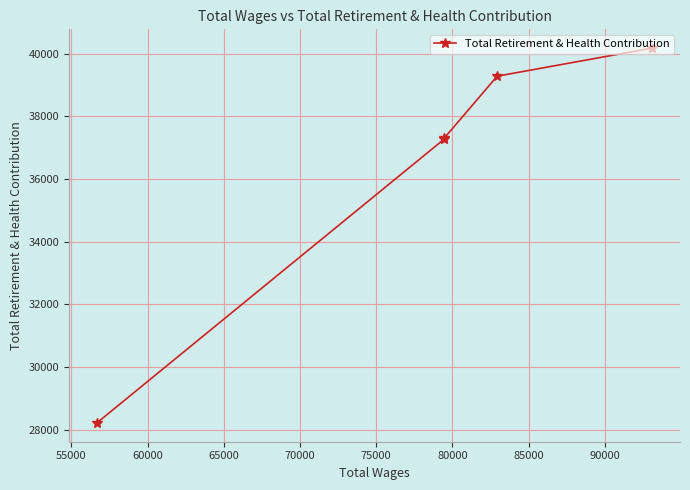

What is the difference between the maximum and second lowest values?

2909